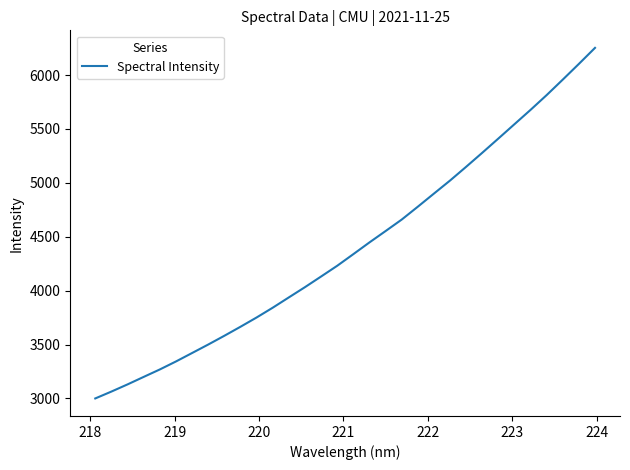

What is the difference between the maximum and minimum values?

3252.7